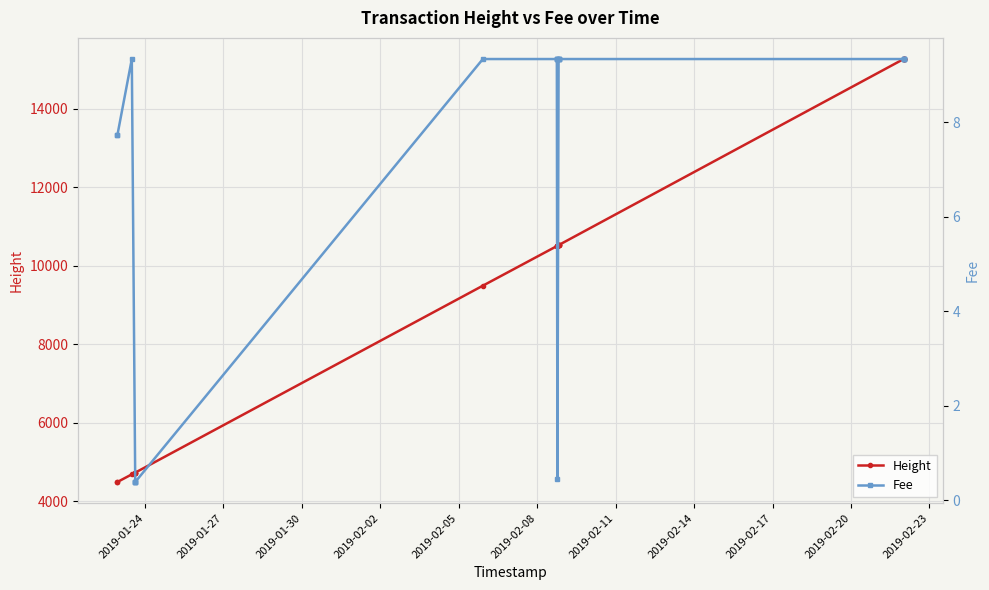

What is the value of the Fee point at the 2nd from the left?

9.3